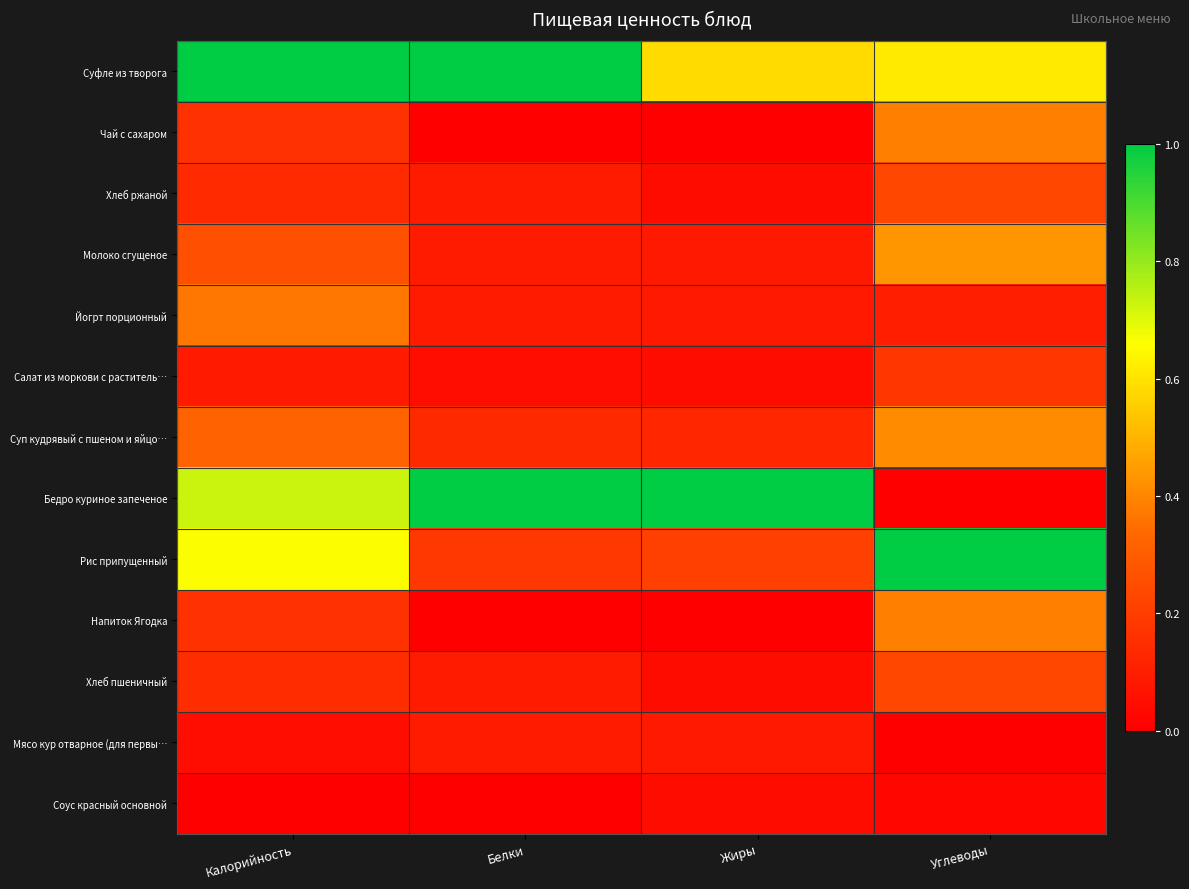

Count the number of data series in this chart.

13